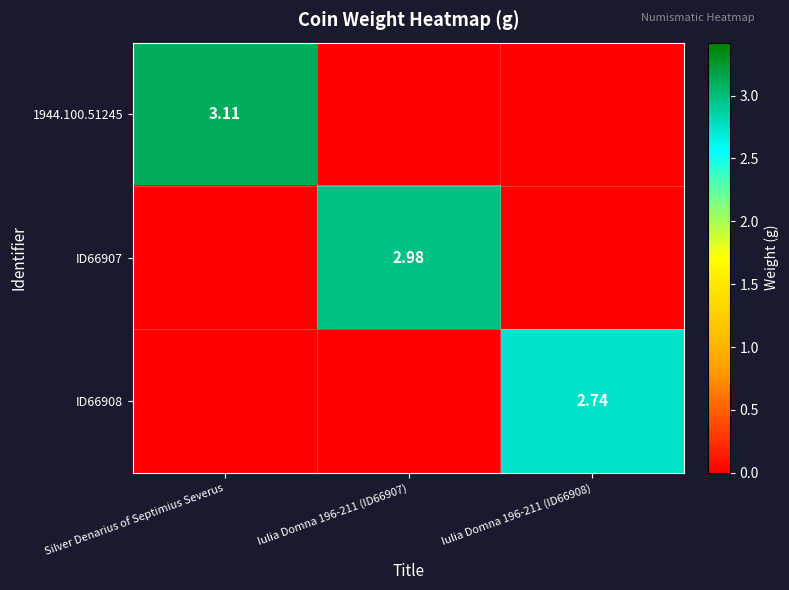

Which category has the lowest value across all series?

Iulia Domna 196-211 (ID66907)